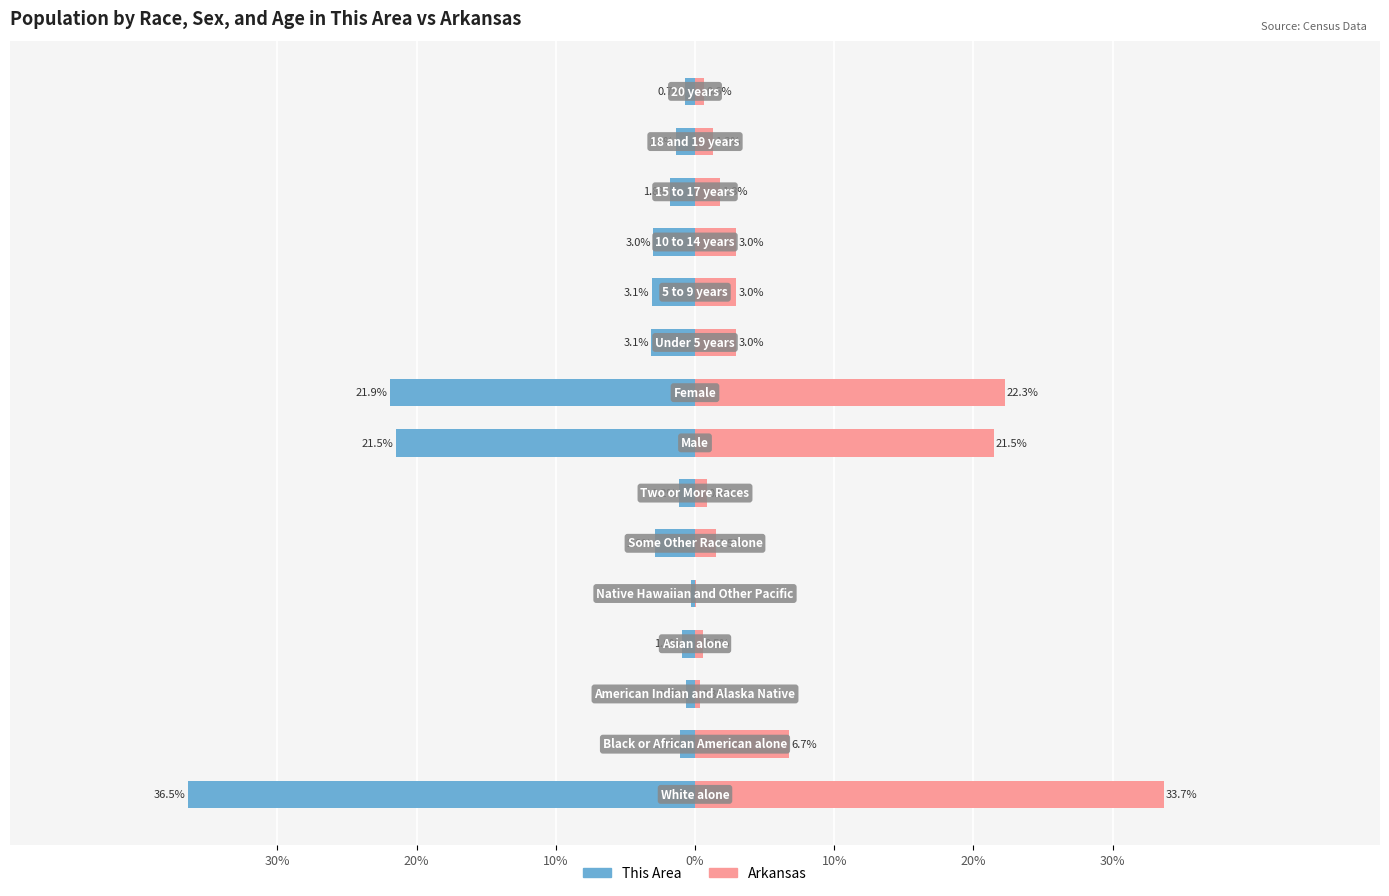

What is the average value of the This Area series?

-6.7